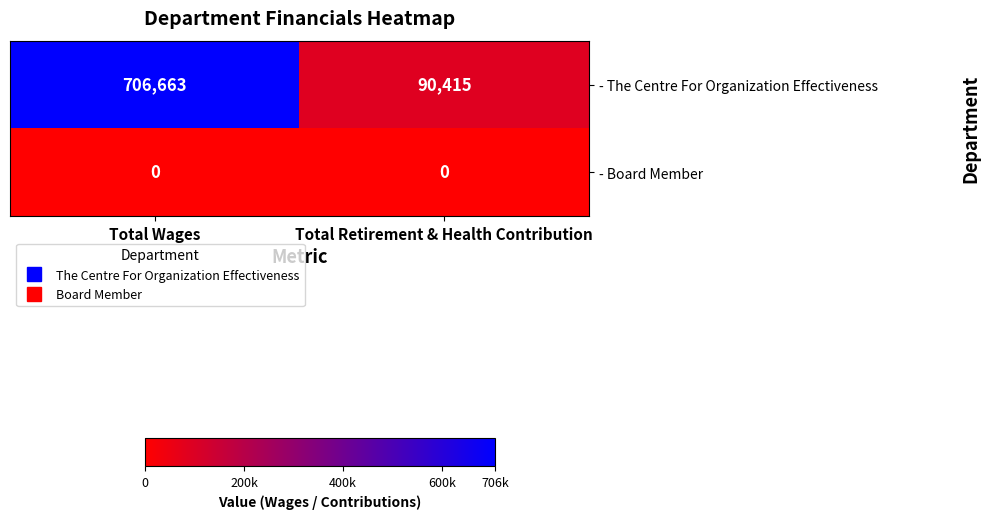

At Total Retirement & Health Contribution, list the series in order from largest to smallest.

- The Centre For Organization Effectiveness, - Board Member